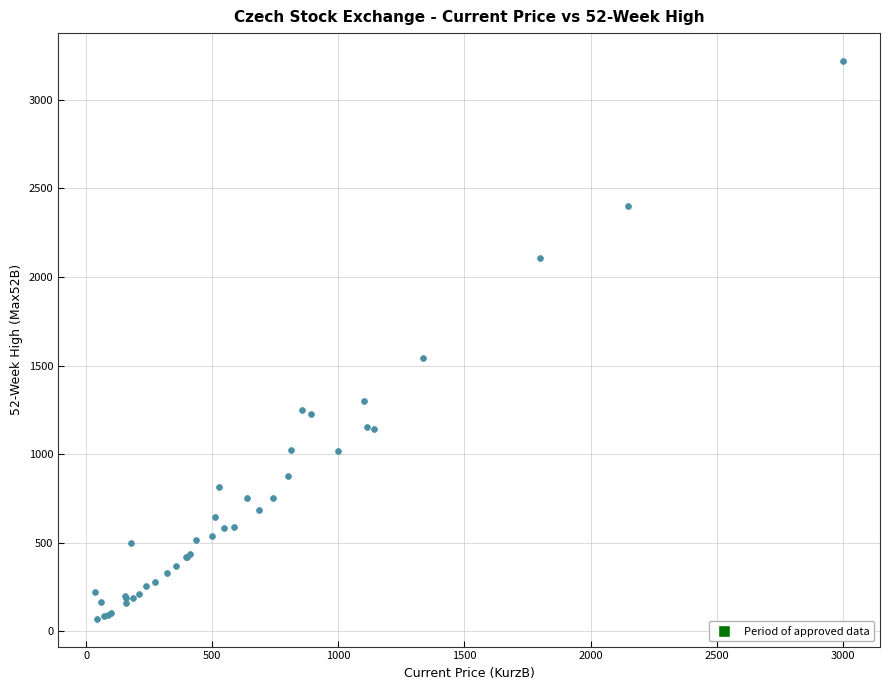

What Y value in the scatter plot is closest to 1645?

1544.0